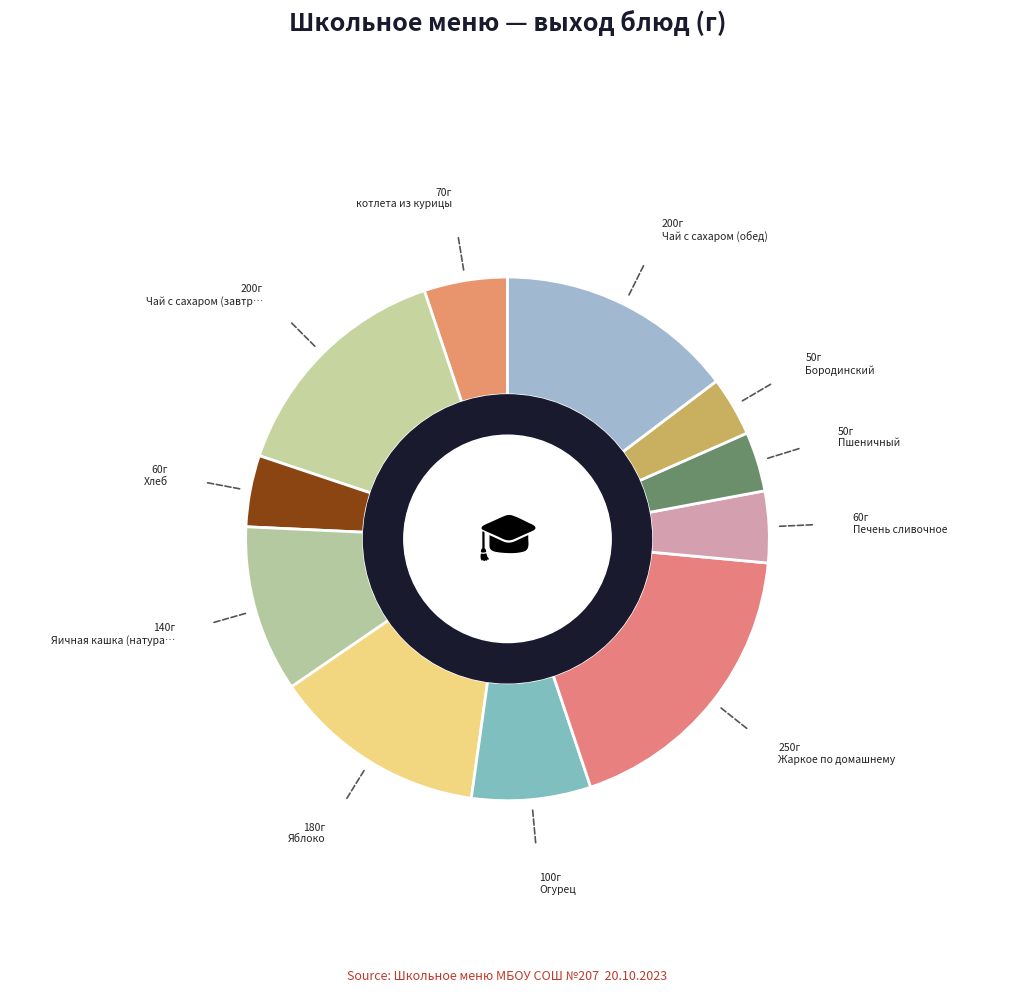

Count the number of slices in the pie.

11